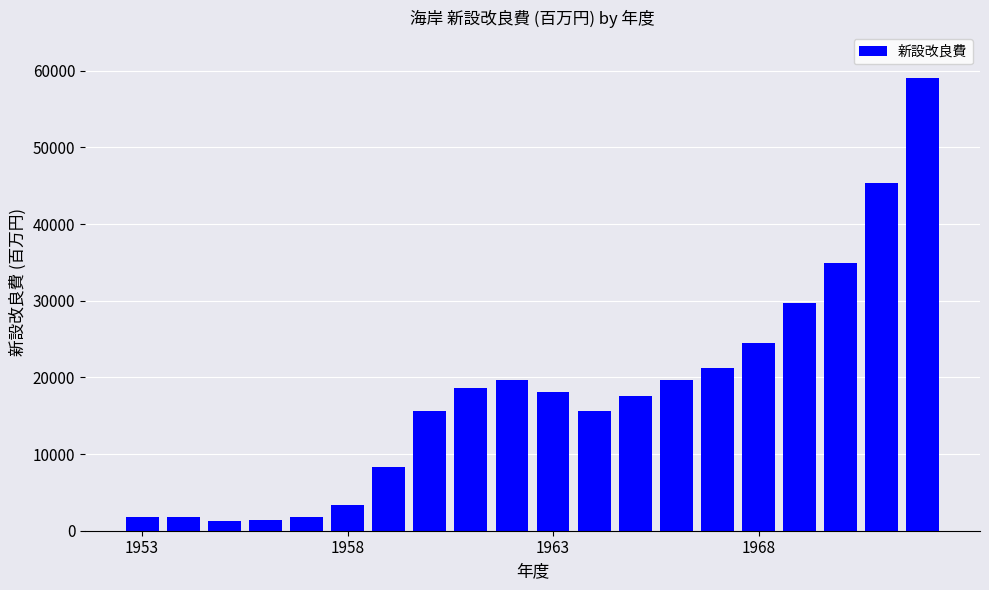

What is the maximum value shown in the chart?

59001